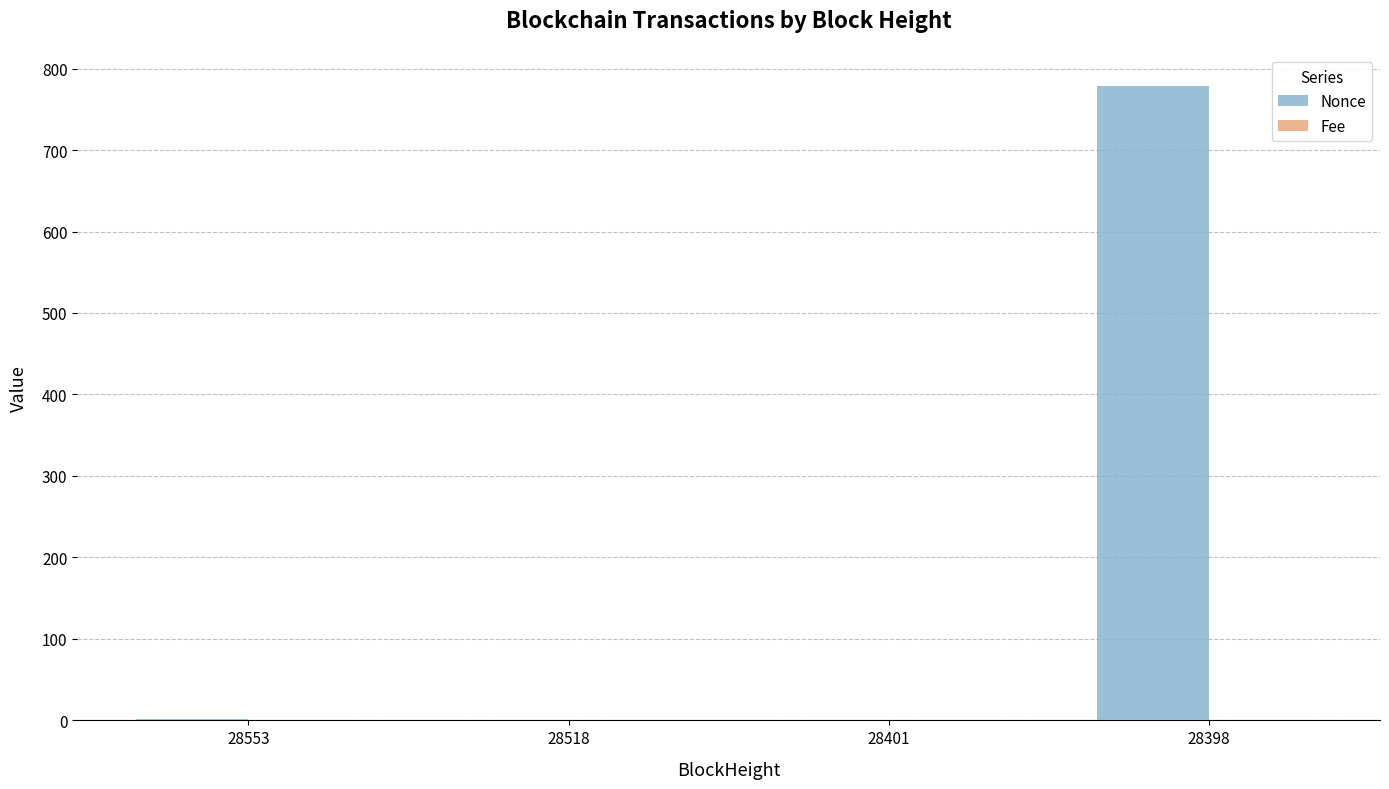

Which series has the largest total across all categories?

Nonce